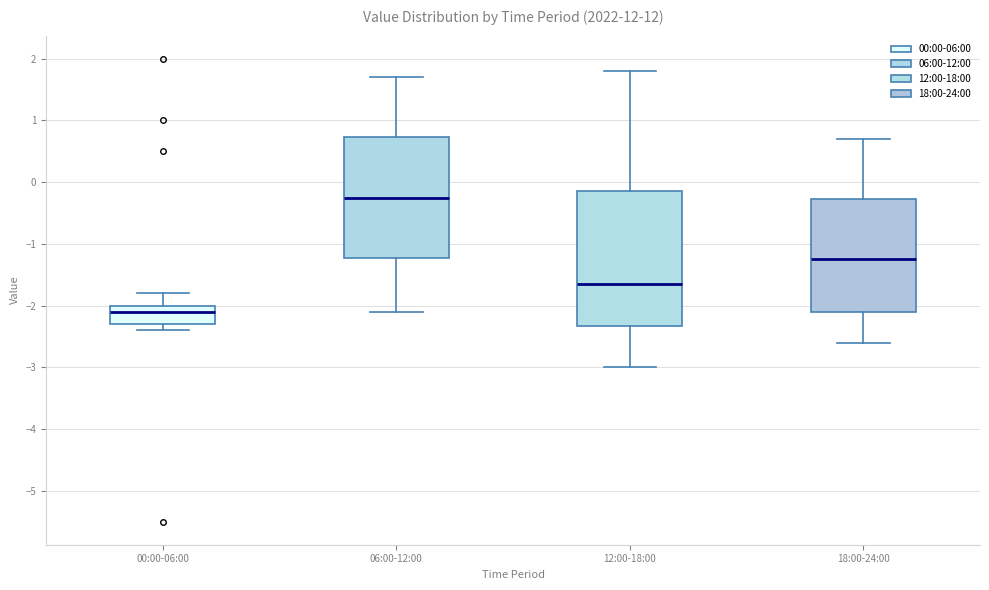

Which box's median line is the highest?

06:00-12:00